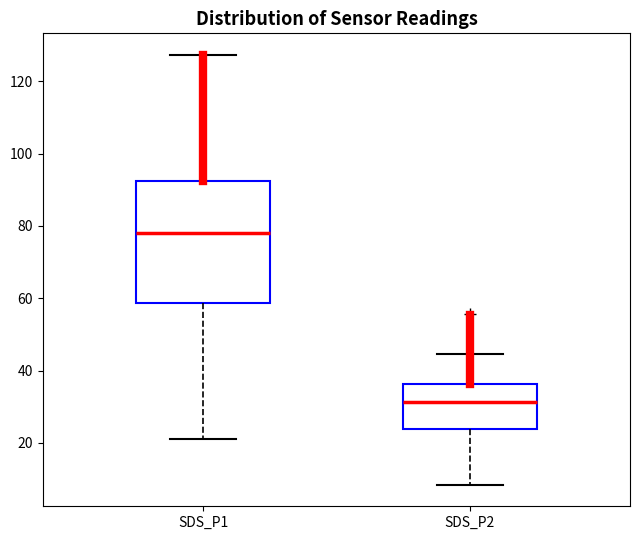

Which box has the lowest median line?

SDS_P2